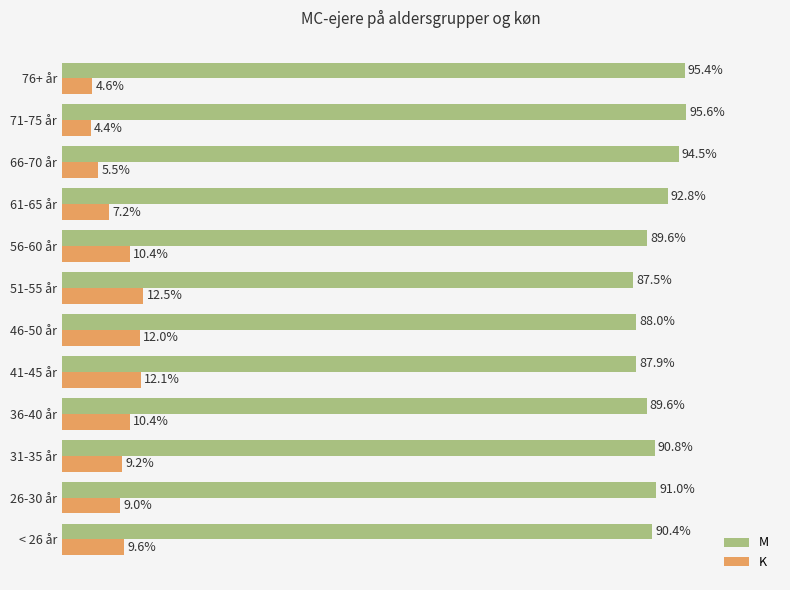

Is the value of M at 51-55 år greater than the value of K at 41-45 år?

Yes